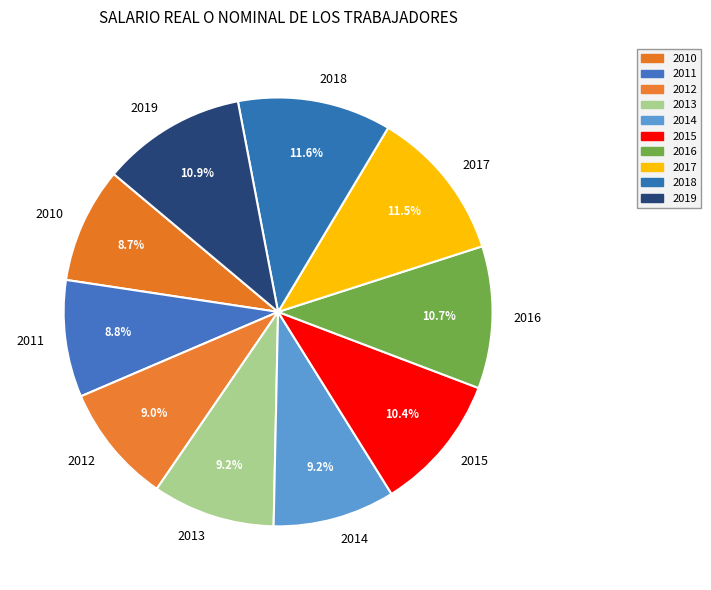

Does any single category account for the majority?

No